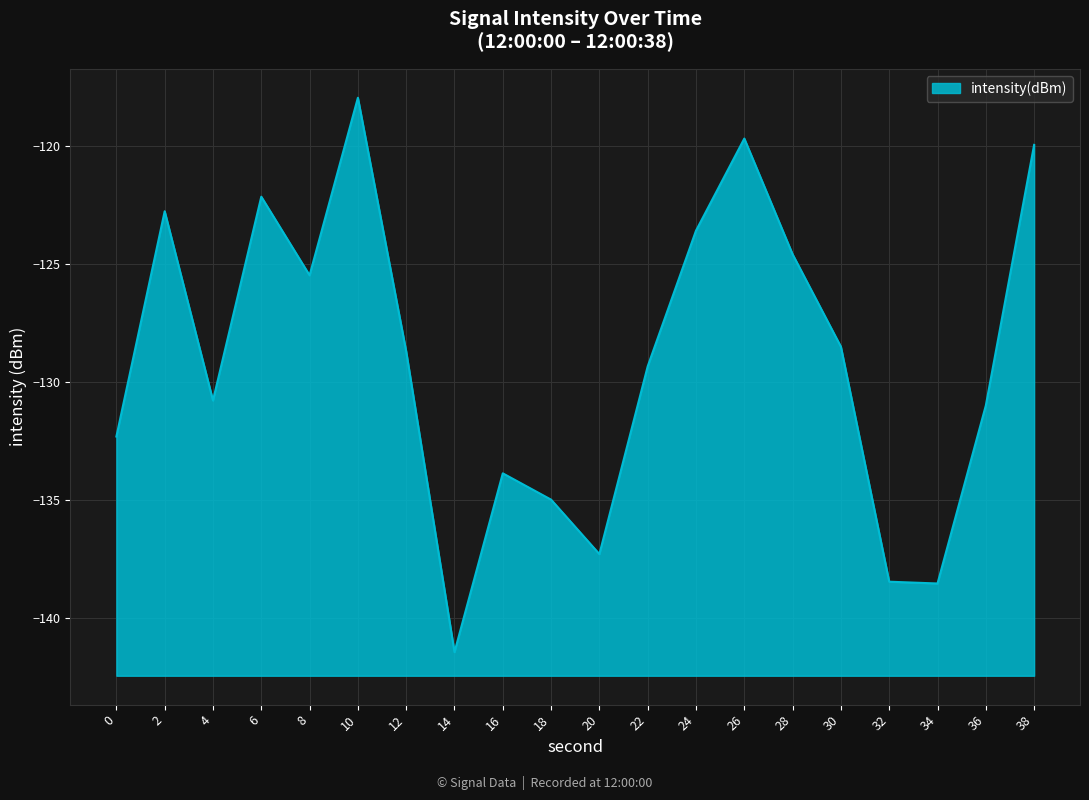

Which label corresponds to the smallest value in the chart?

14